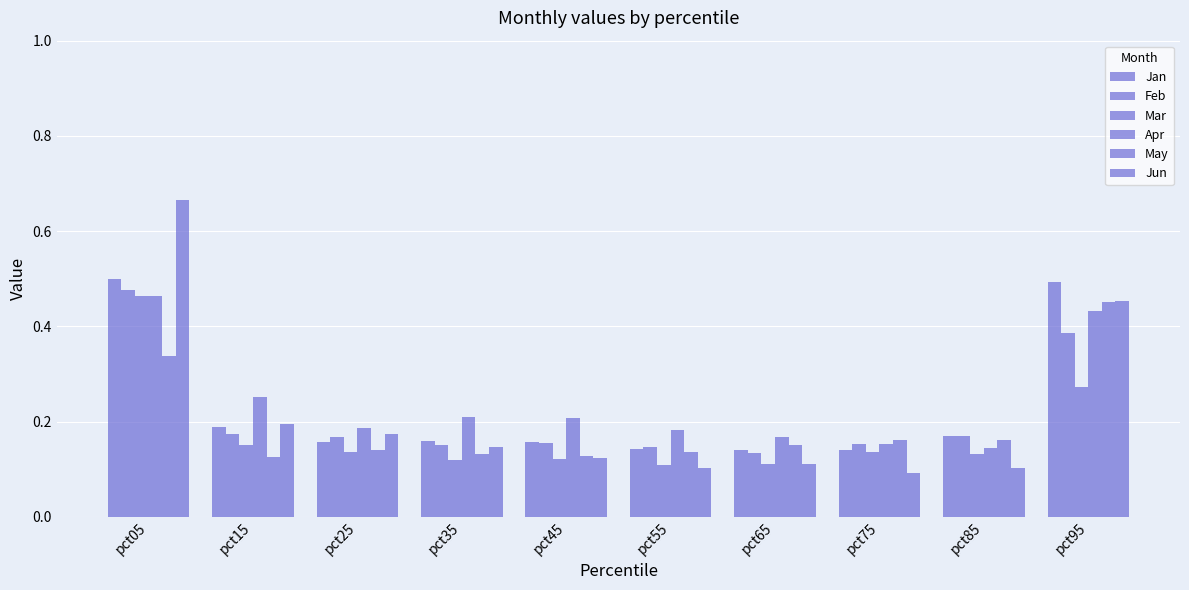

Between pct65 and pct15, which is larger?

pct15